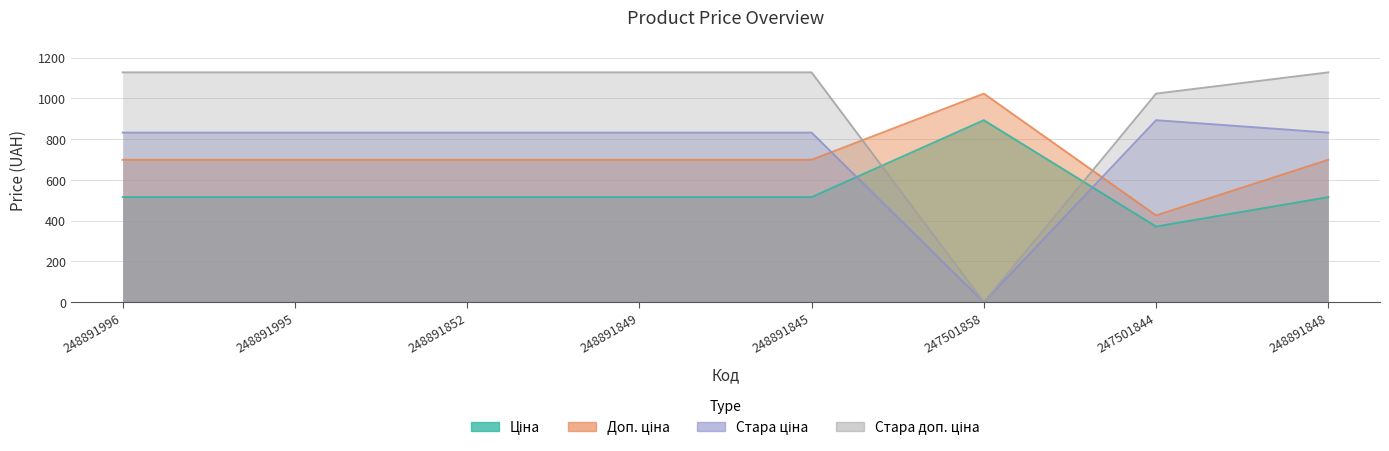

Which series changed the most between 248891845 and 248891848?

Ціна